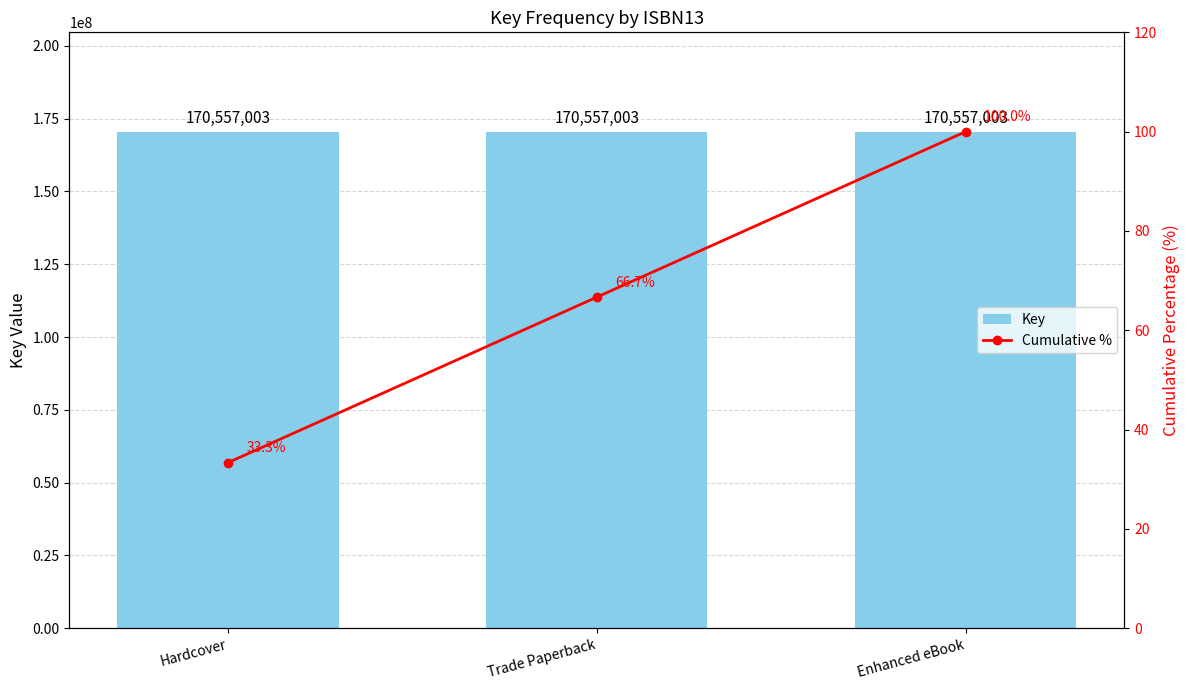

Which category has the highest value in the Key series?

Hardcover